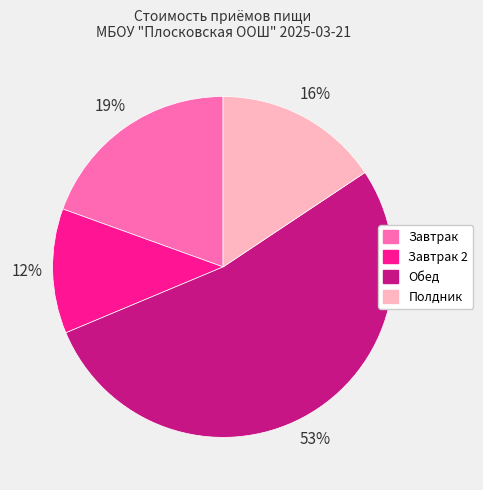

Which has a higher value, Завтрак or Полдник?

Завтрак